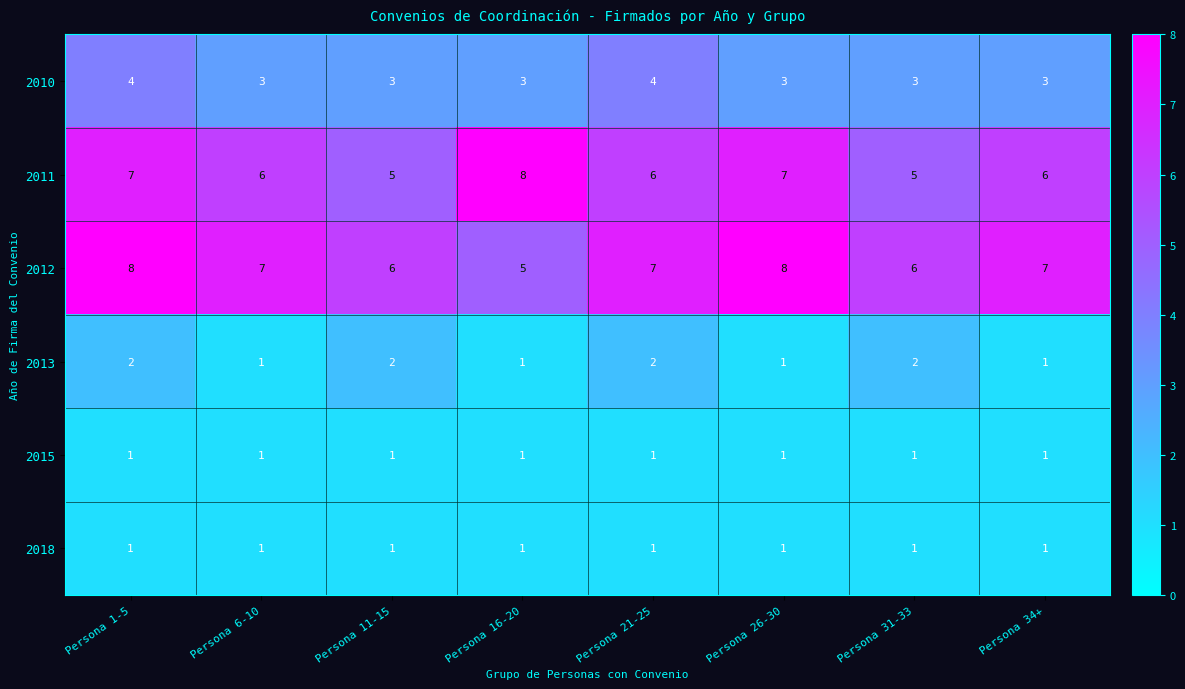

What is the total value across all series at Persona 16-20?

19